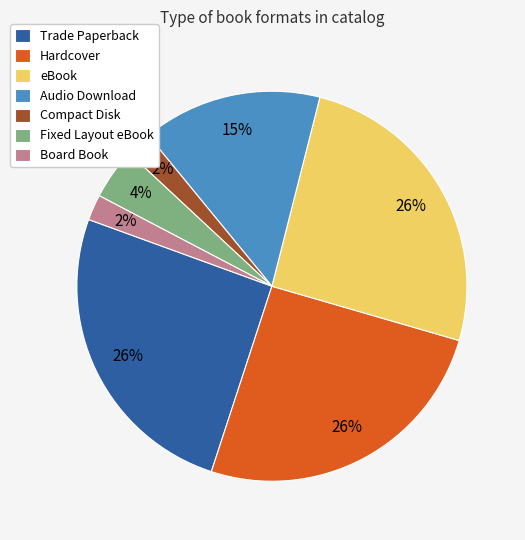

Which has a higher value, eBook or Audio Download?

eBook